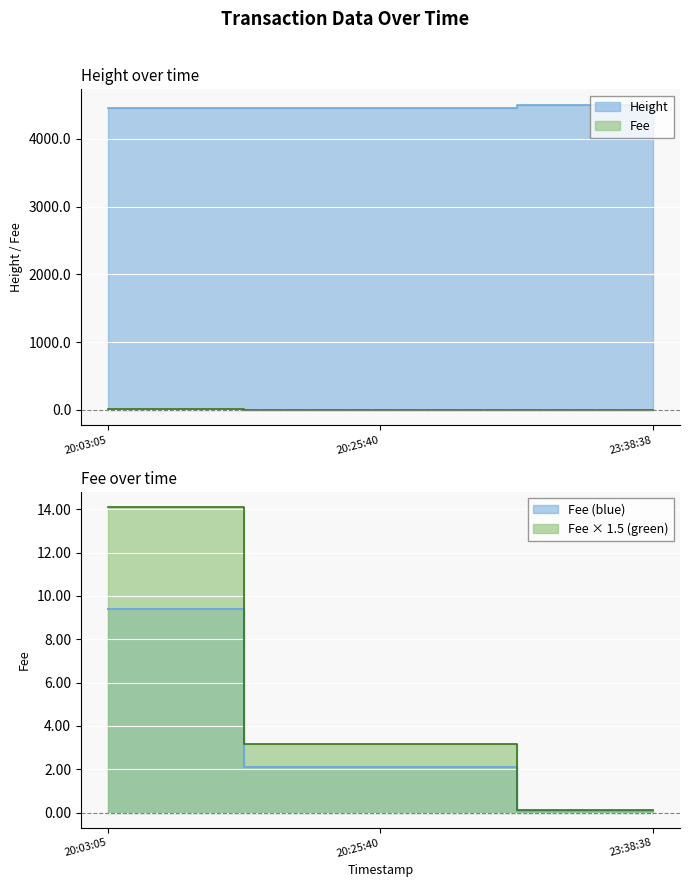

What is the approximate value of Fee at 20:03:05?

9.4